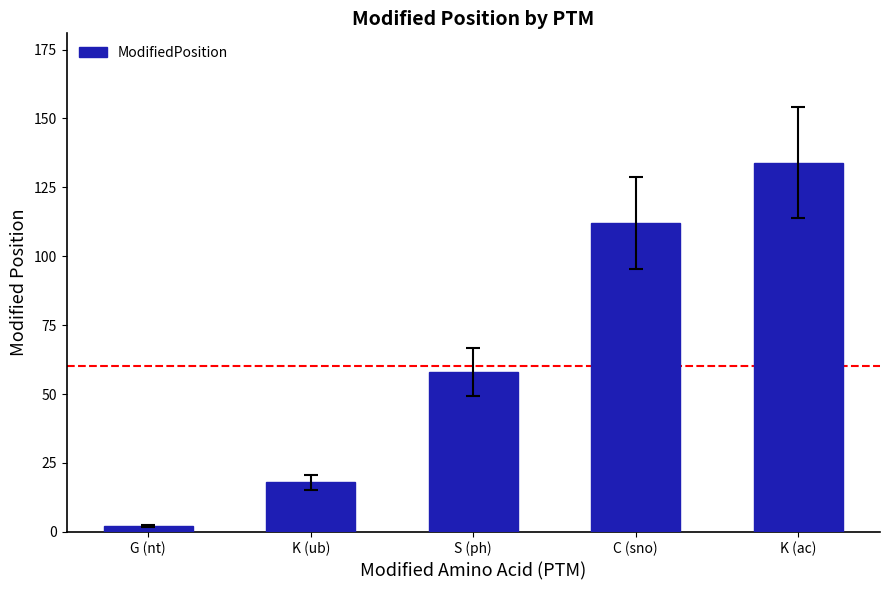

What is the greatest value displayed?

134